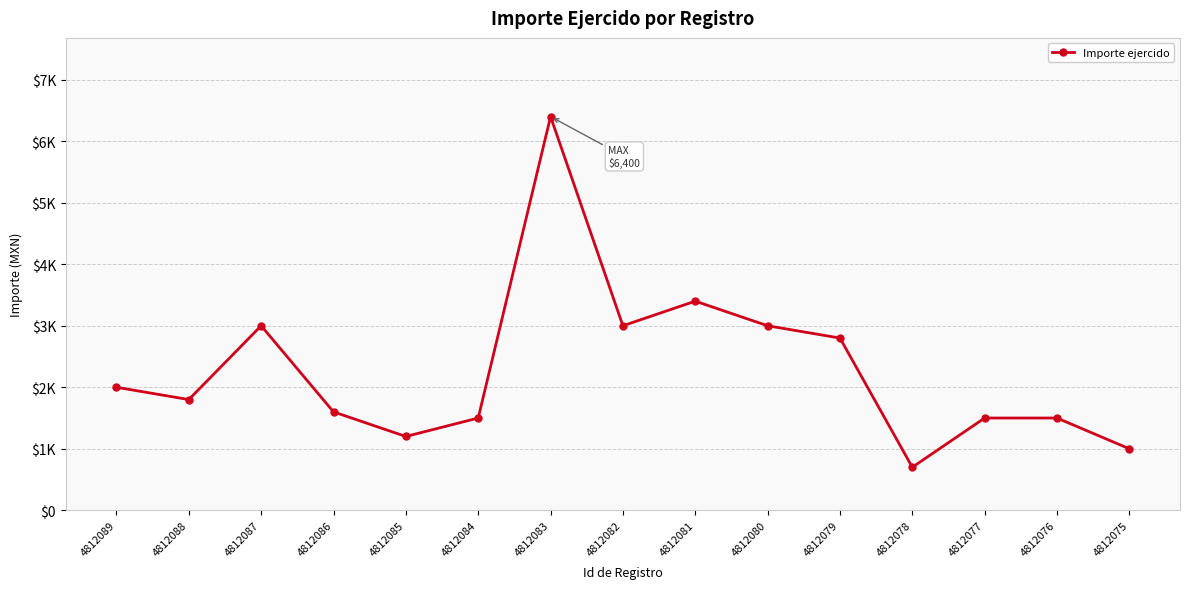

What is the average value?

2293